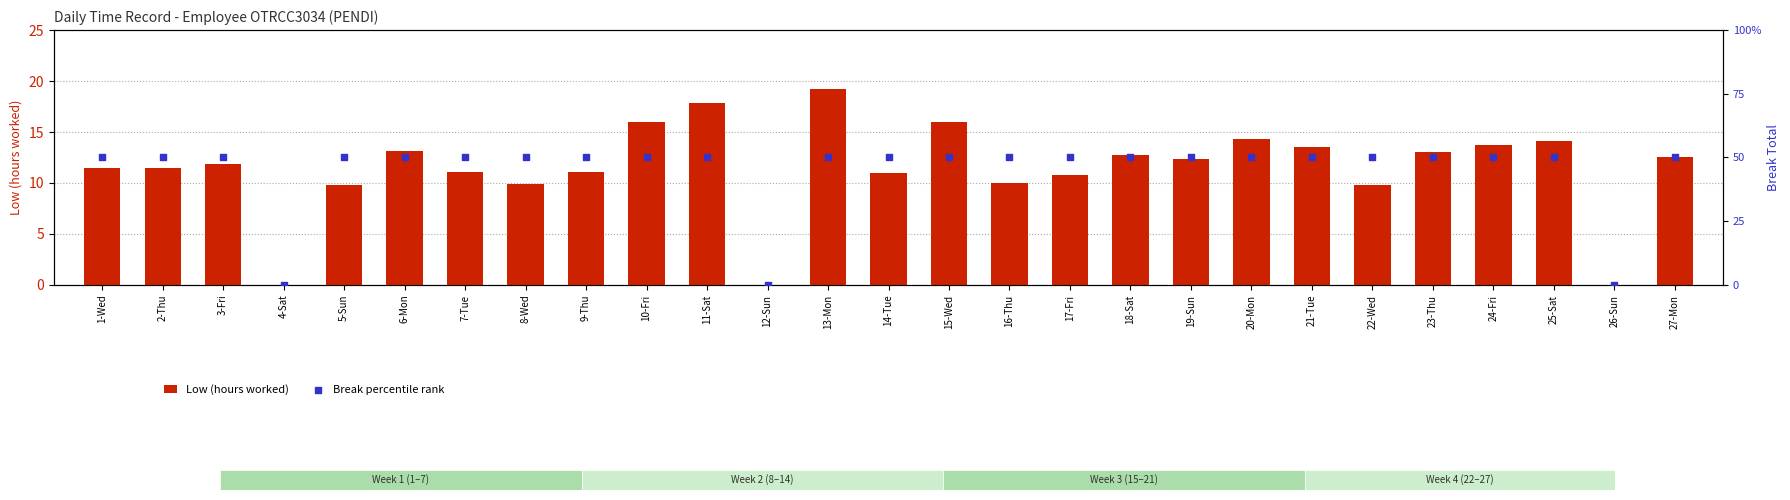

At how many categories does at least one series exceed 40?

24